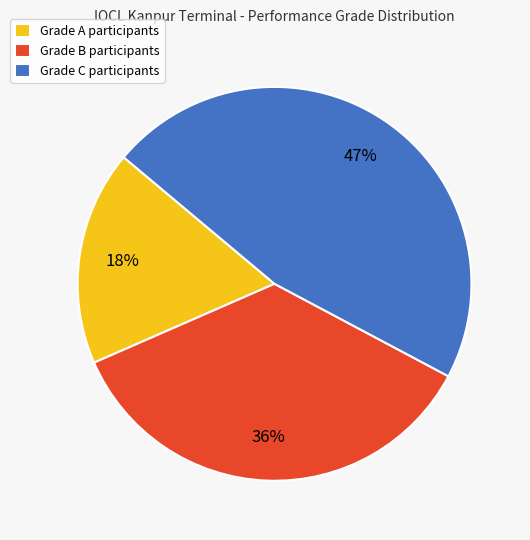

Which category has the smallest portion of the pie?

Grade A participants